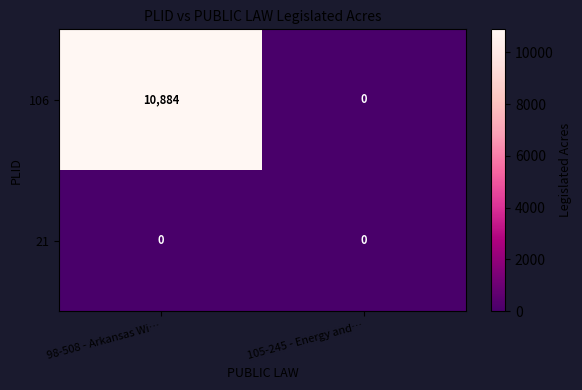

The 106 series shows 2627 at 98-508 - Arkansas Wi…. True or false?

False